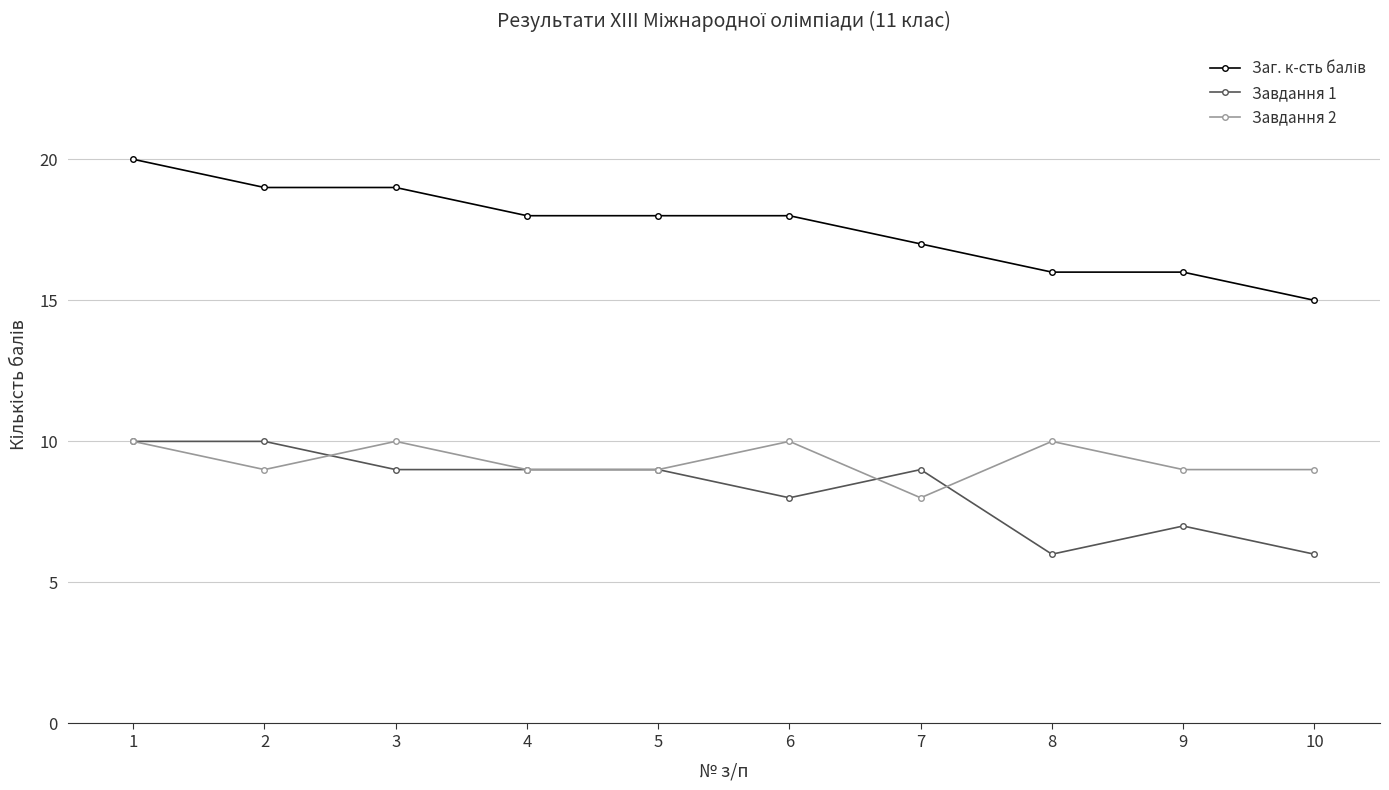

Where is the first local minimum for Завдання 2?

2